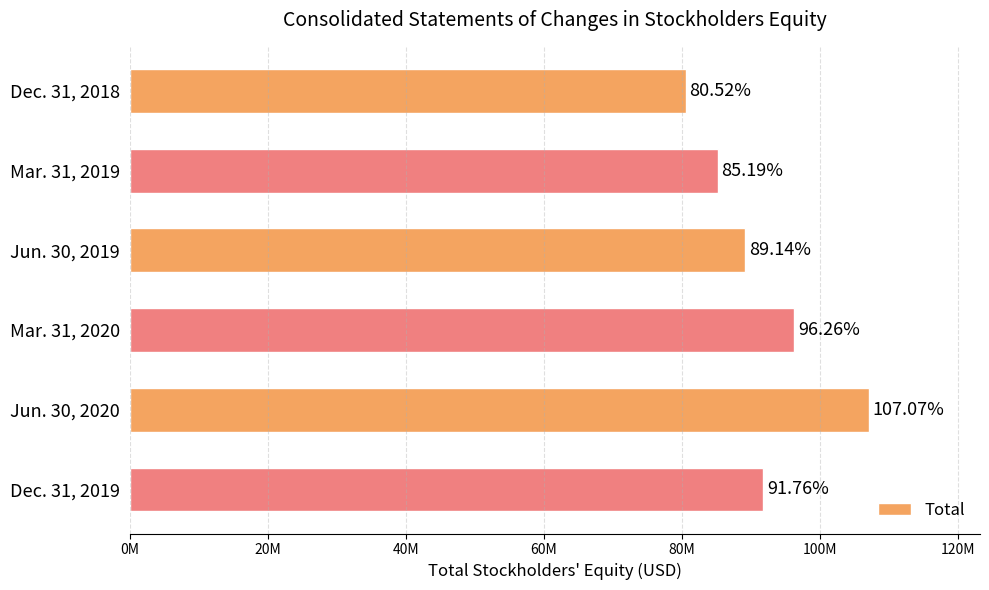

Does the chart contain any negative values?

No